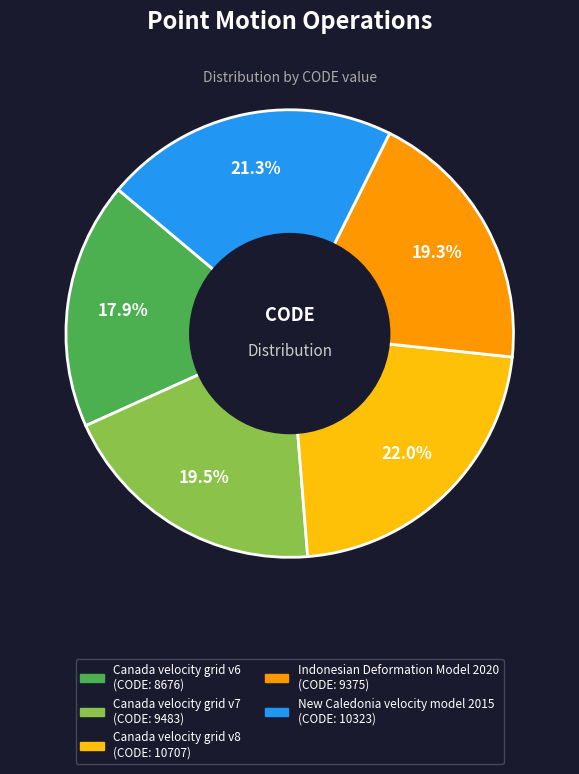

What is the smallest slice in the pie chart?

Canada velocity grid v6